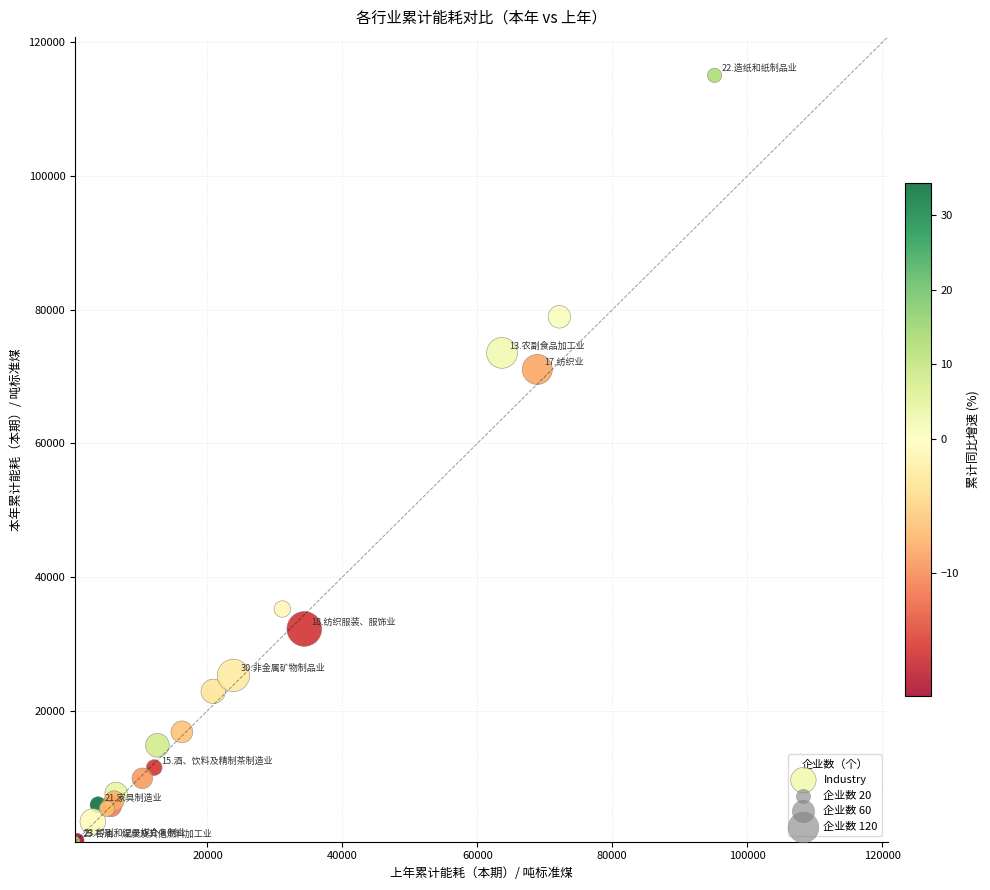

What Y value in the scatter plot is closest to 57800?

71073